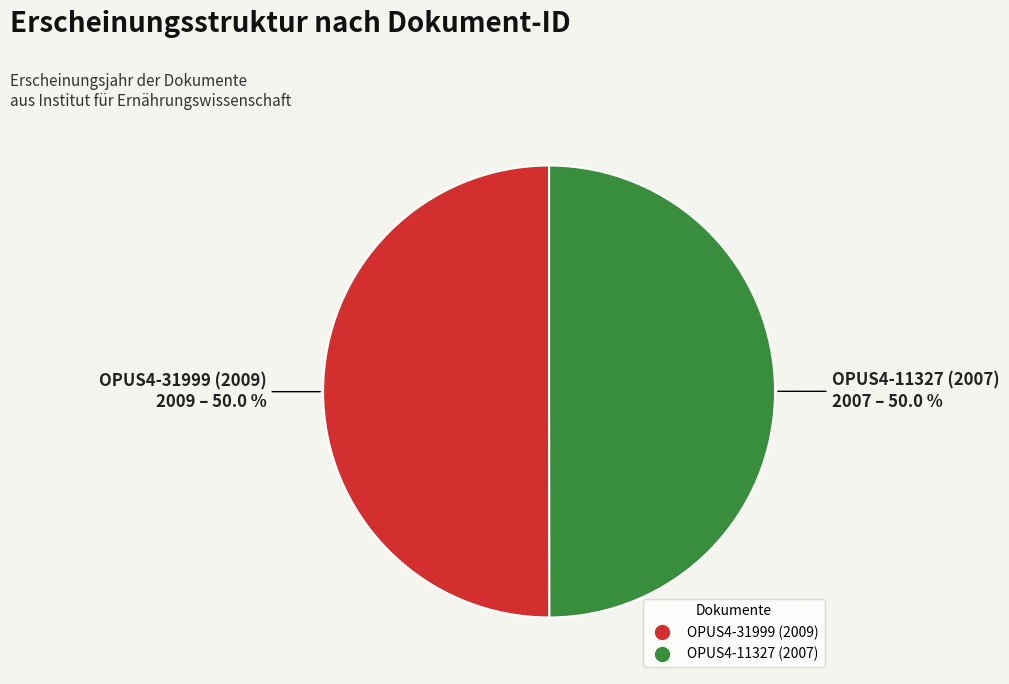

True or false: OPUS4-11327 (2007) accounts for 39% of the total.

False